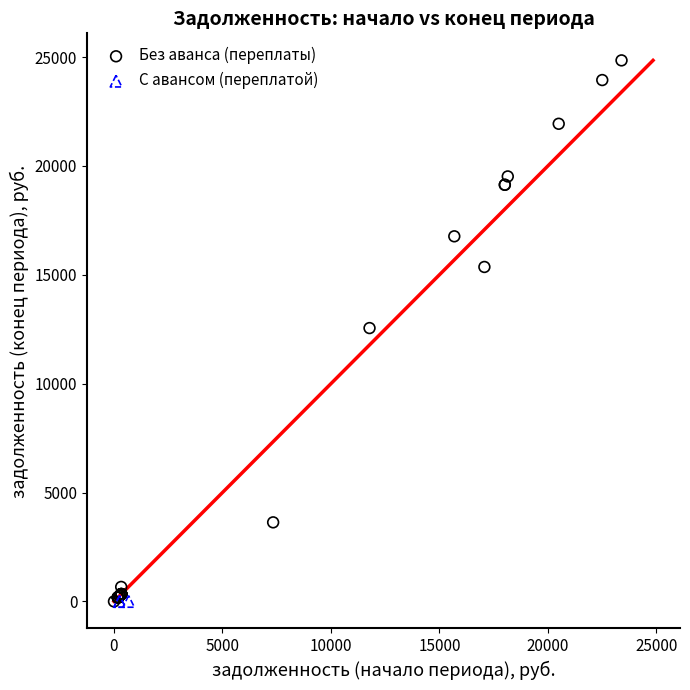

Which series reaches the maximum Y coordinate?

Без аванса (переплаты)